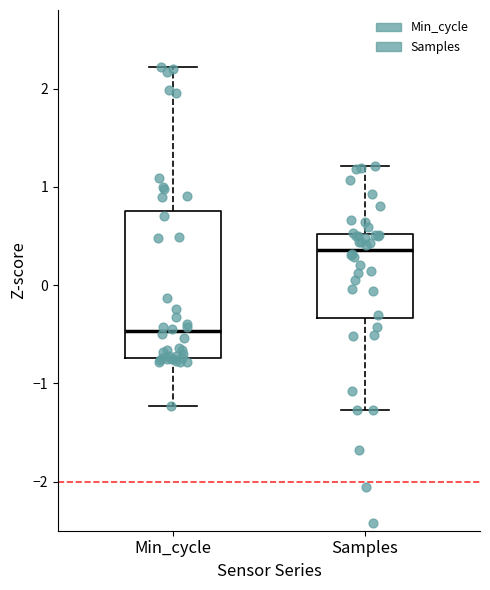

Reading left to right, read every box against the y-axis: the position of its median line, the range the box covers, and the ends of its whiskers. The values are not printed on the chart, so give them approximately, as read against the axis.

Min_cycle: median -0.5, box -0.7 to 0.8, whiskers -1.2 to 2.2
Samples: median 0.4, box -0.3 to 0.5, whiskers -1.3 to 1.2